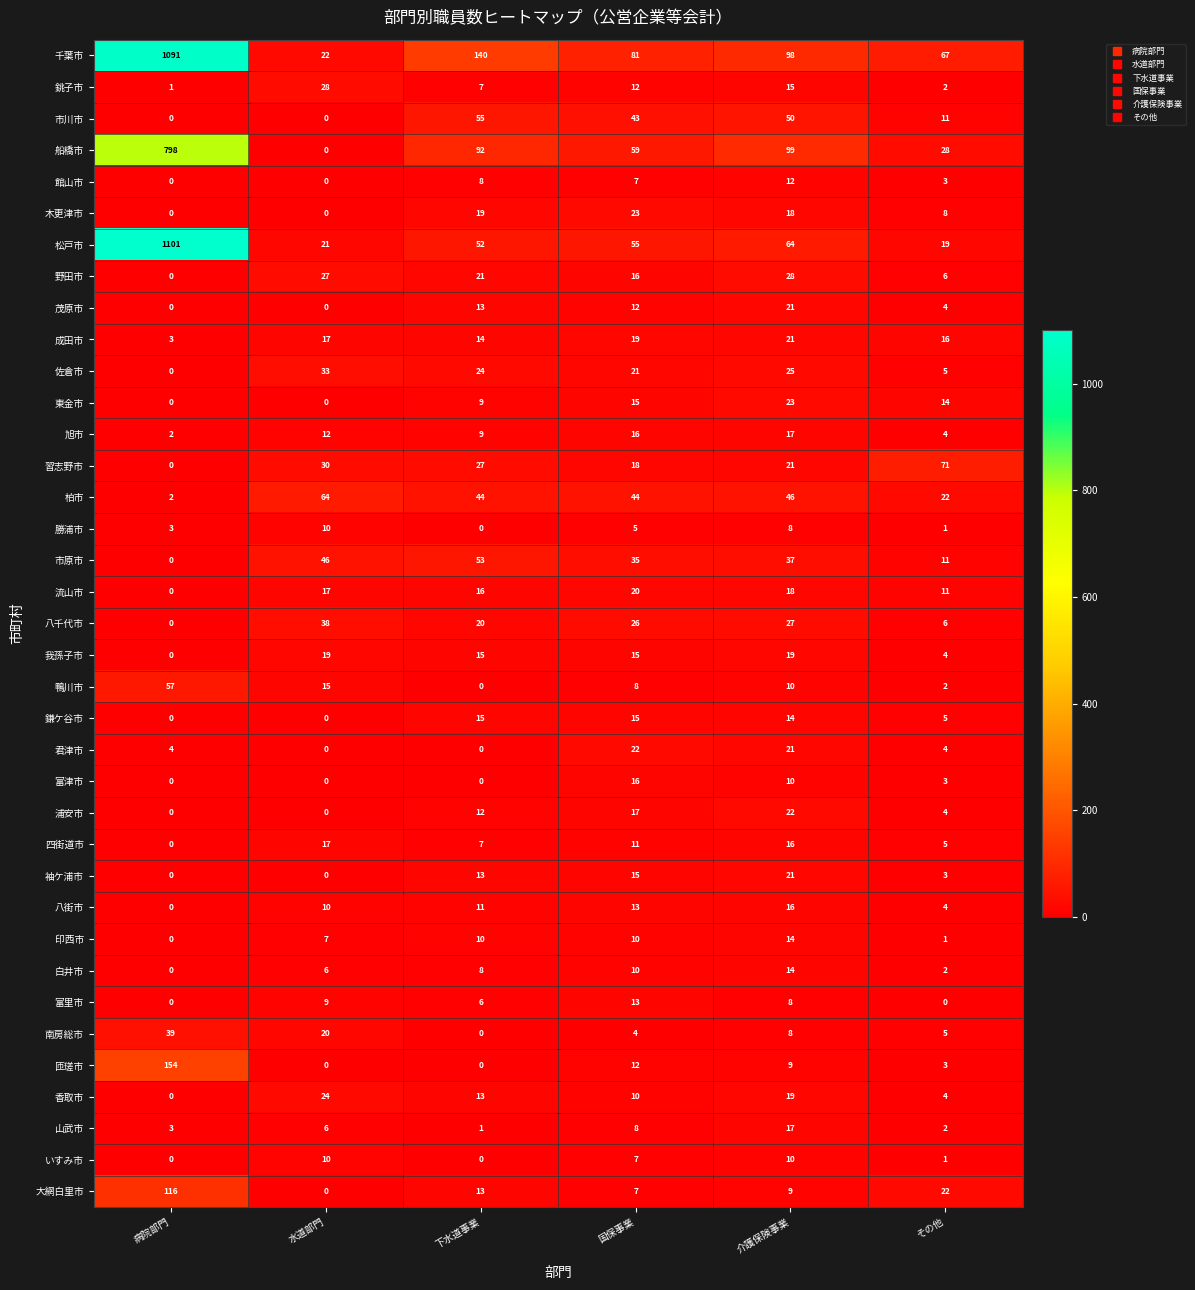

What is the spread (max minus min) of values at 国保事業?

77